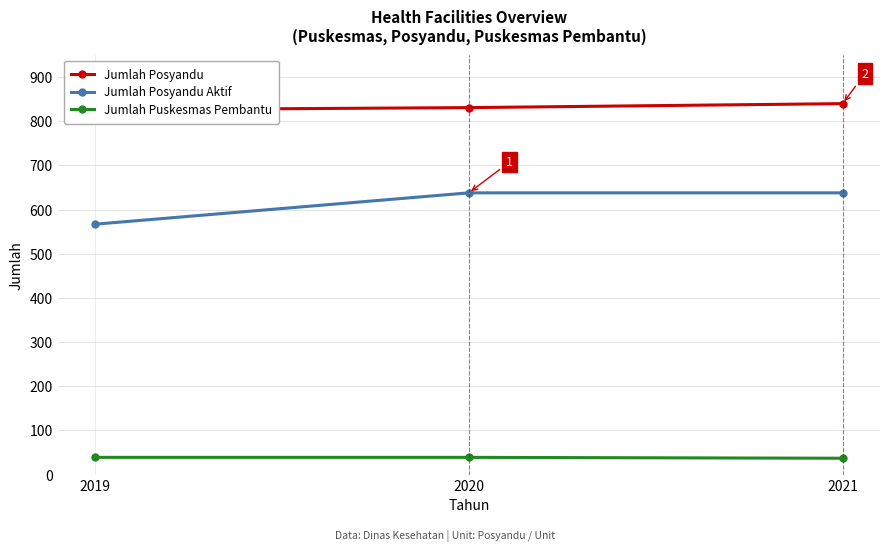

Reading left to right, what are all the values shown in this chart?

Jumlah Posyandu: 826	831	840
Jumlah Posyandu Aktif: 567	638	638
Jumlah Puskesmas Pembantu: 39	39	37